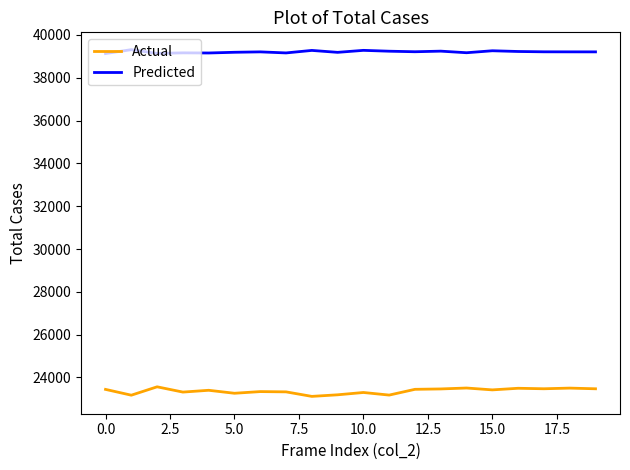

List the series in order of their peak value, highest first.

Predicted, Actual